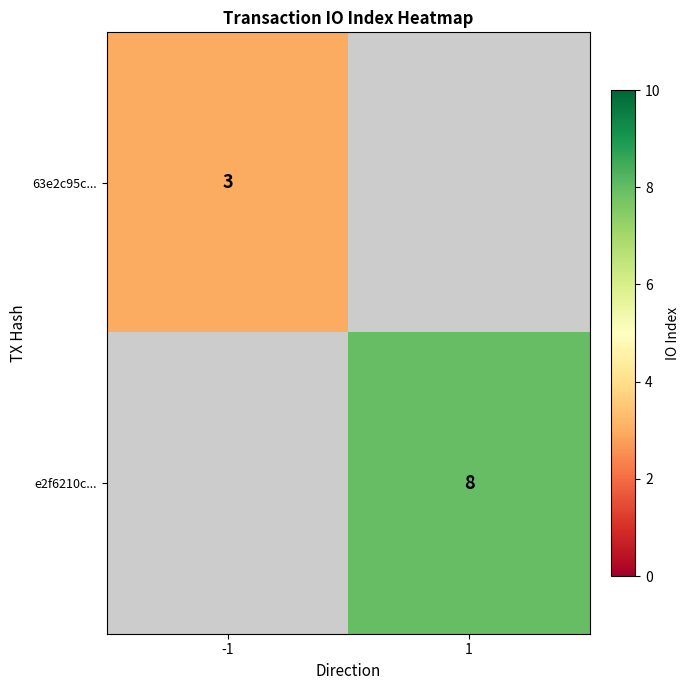

Is it true that 63e2c95c... equals 3 at -1?

True